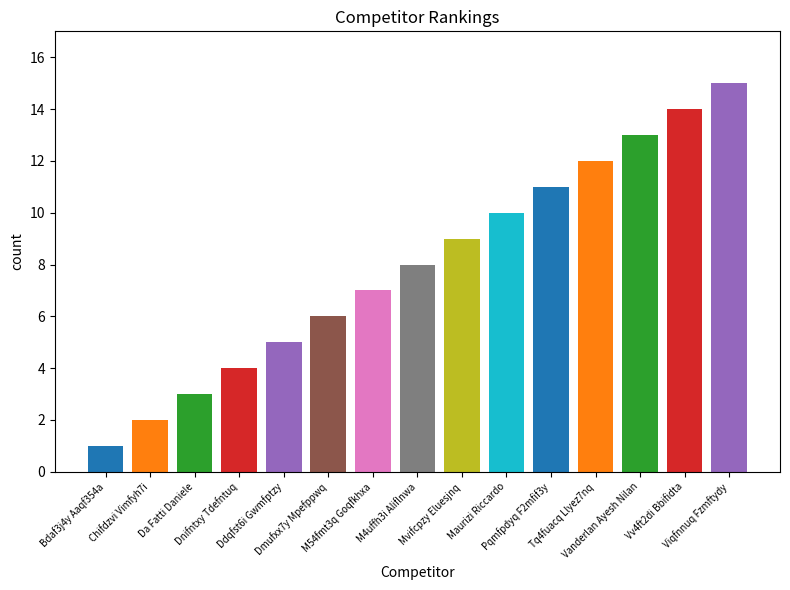

What is the label of the 4th bar from the right?

Tq4fuacq Llyez7nq